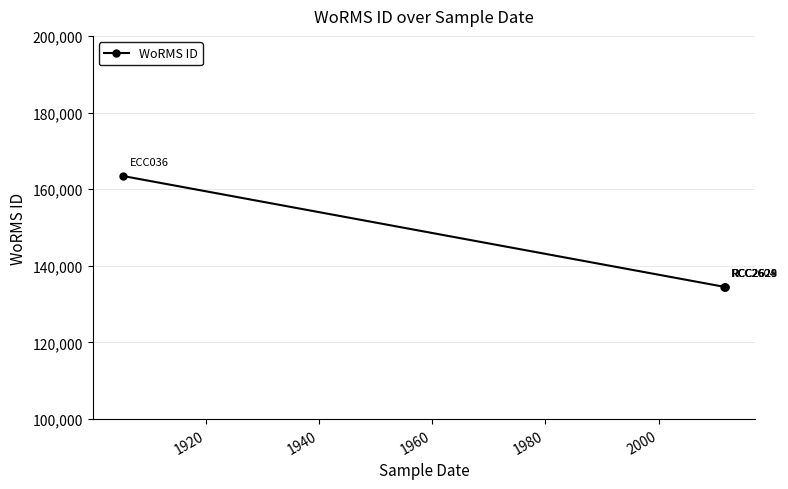

Reading left to right, transcribe all the data shown in this chart.

163447	134526	134526	134526